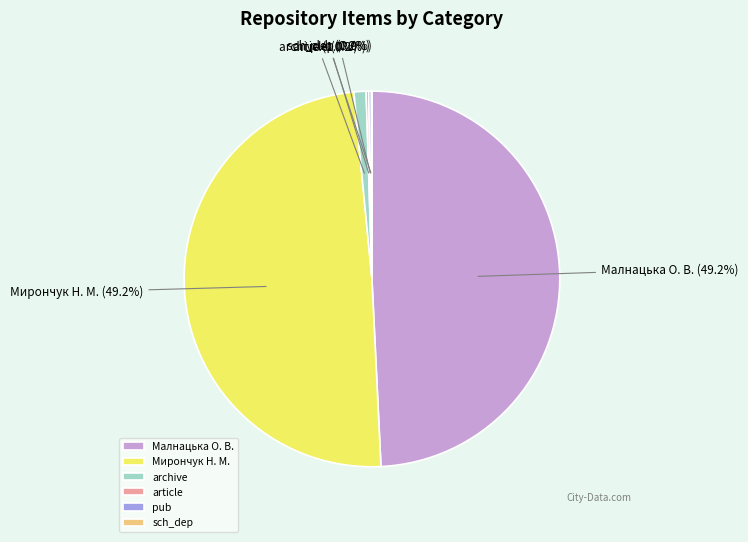

Does any single category account for the majority?

No